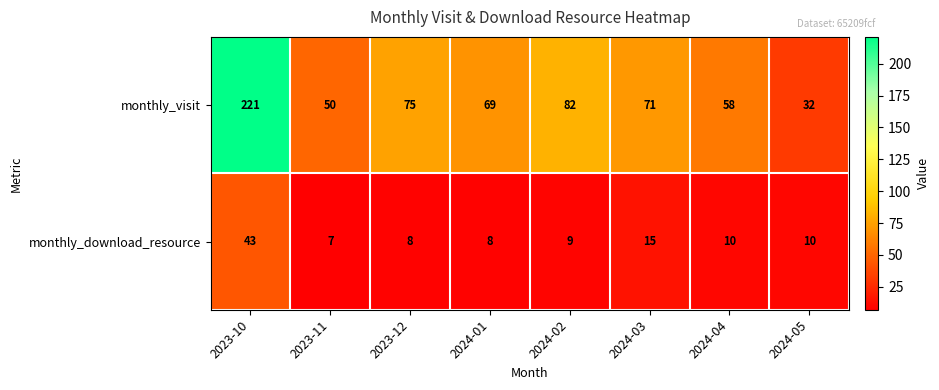

At which label does monthly_visit first exceed 71?

2023-10